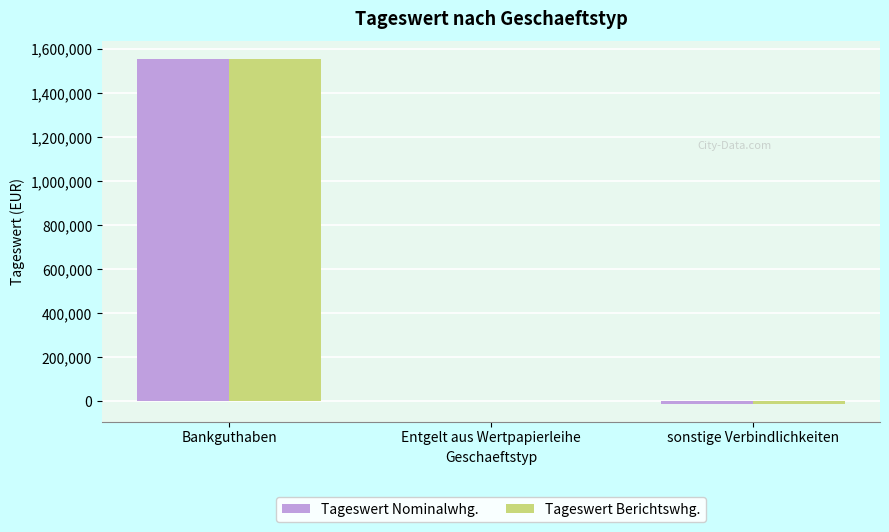

The value of Tageswert Nominalwhg. at Bankguthaben is 1556020.2. True or false?

True